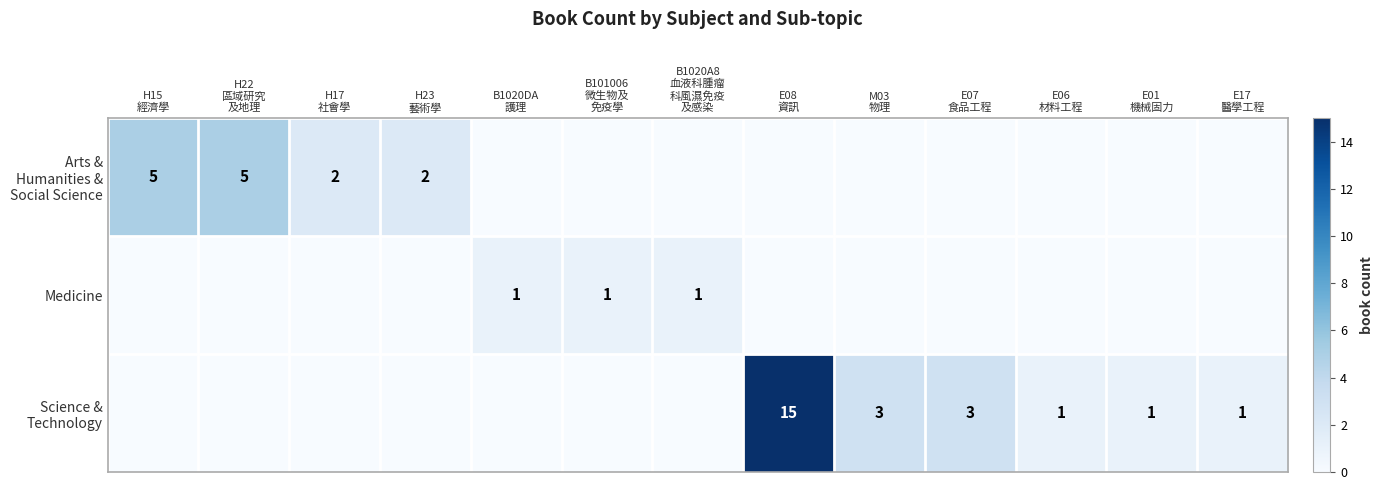

Which series changed the most between H22 區域研究 及地理 and E07 食品工程?

Arts & Humanities & Social Science